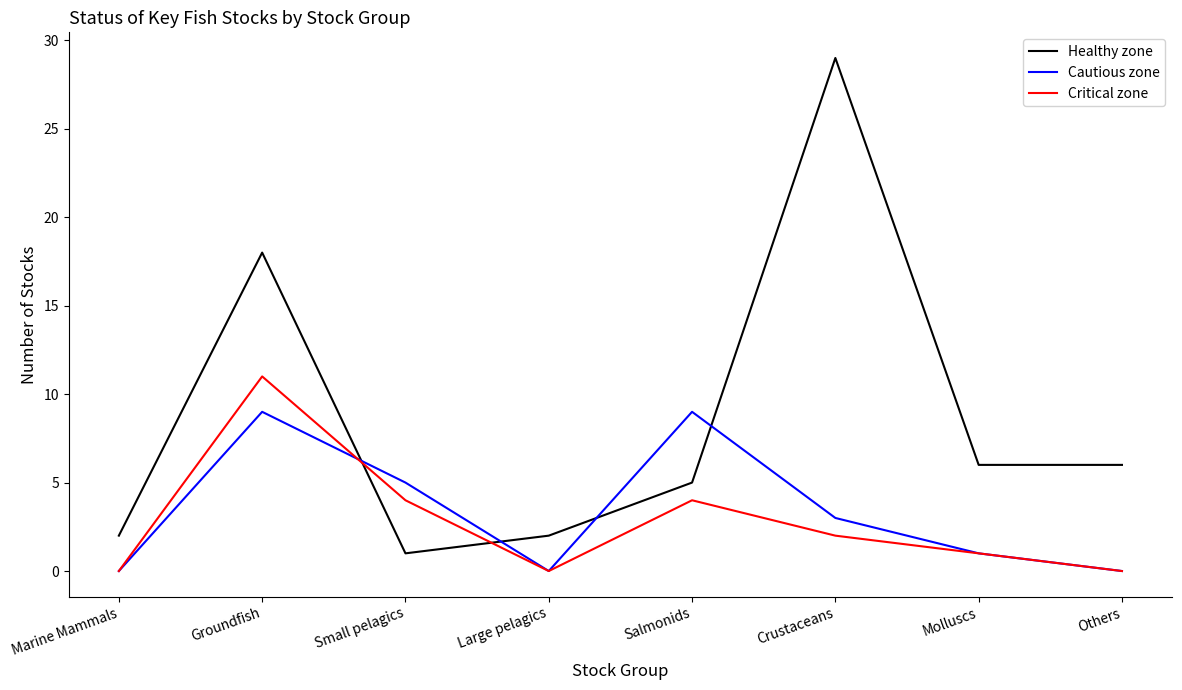

Is the value of Critical zone at Salmonids greater than the value of Healthy zone at Marine Mammals?

Yes